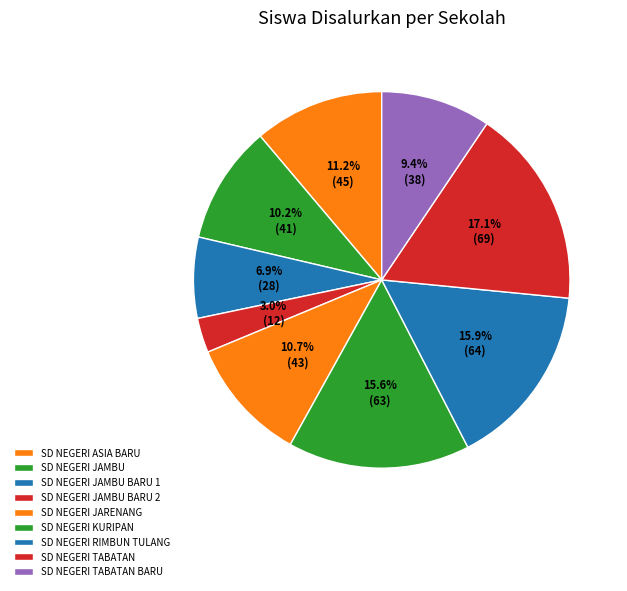

Count the number of slices in the pie.

9